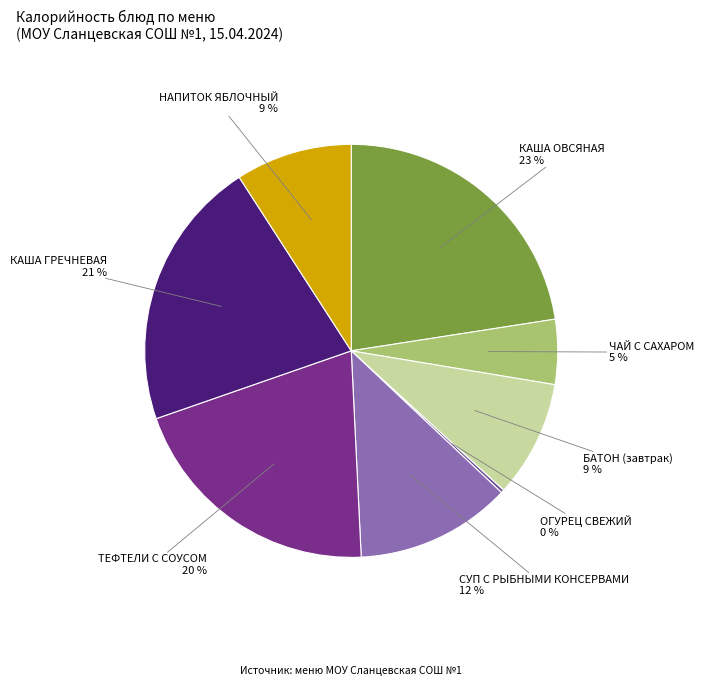

To the nearest percent, what is the average slice percentage?

12%